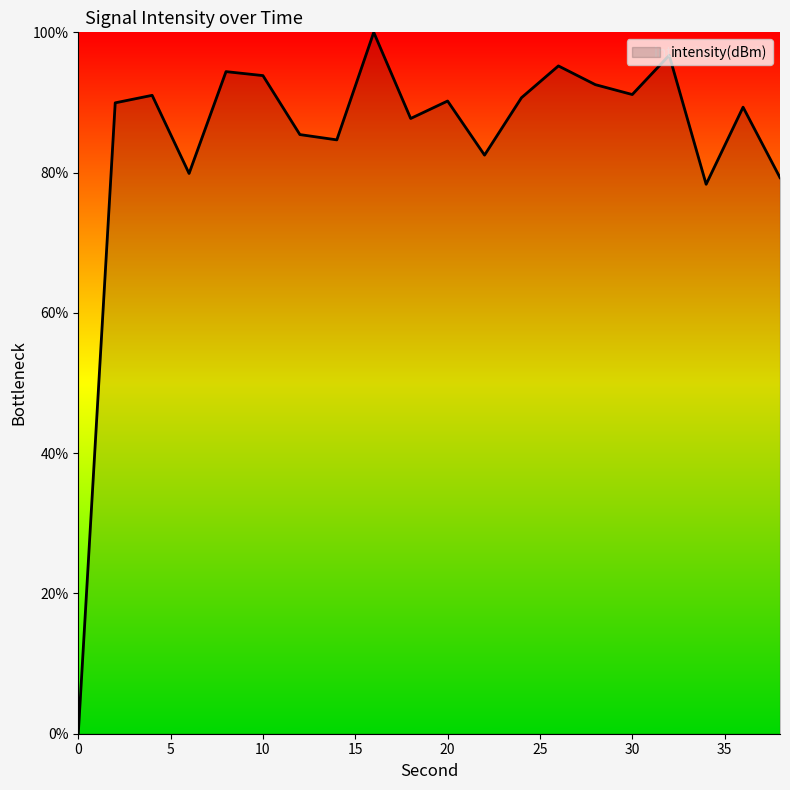

What is the difference between the maximum and minimum values?

100.0